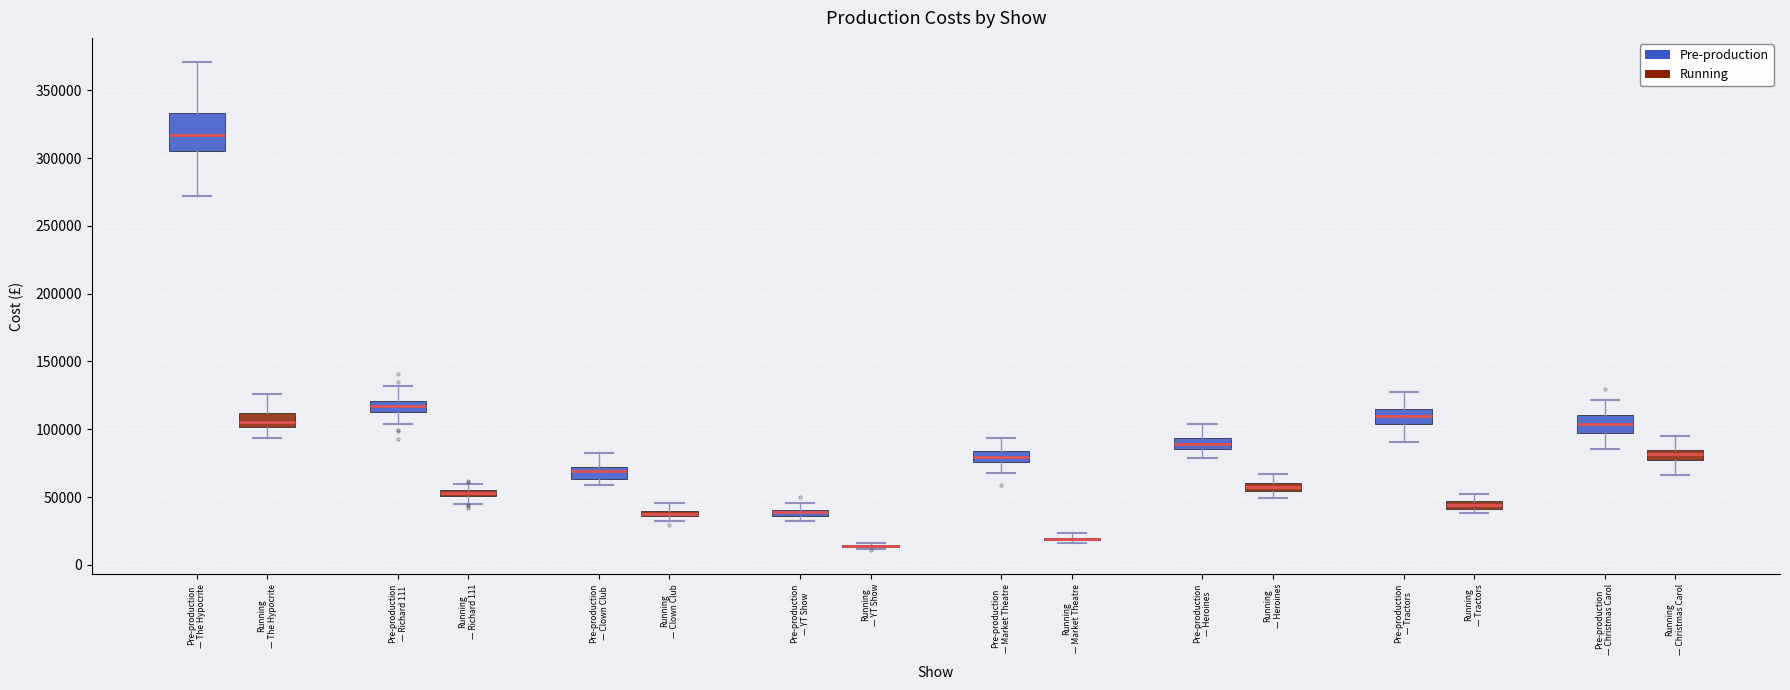

Where does the median line of the box for Pre-production — Christmas Carol (Pre-production) sit on the y-axis? The values are not printed on the chart, so give them approximately, as read against the axis.

105000